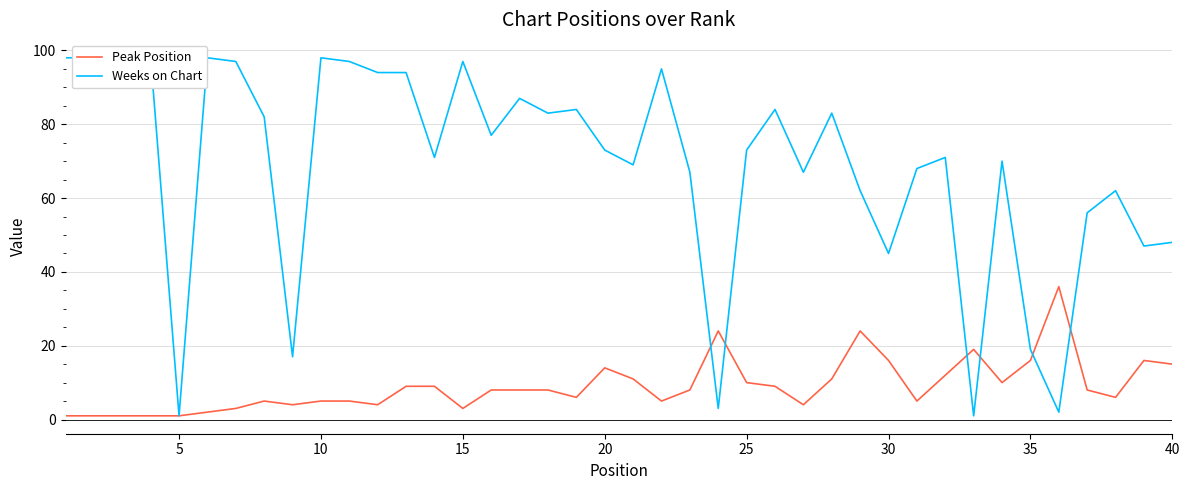

How many values in the Peak Position series exceed 8?

17